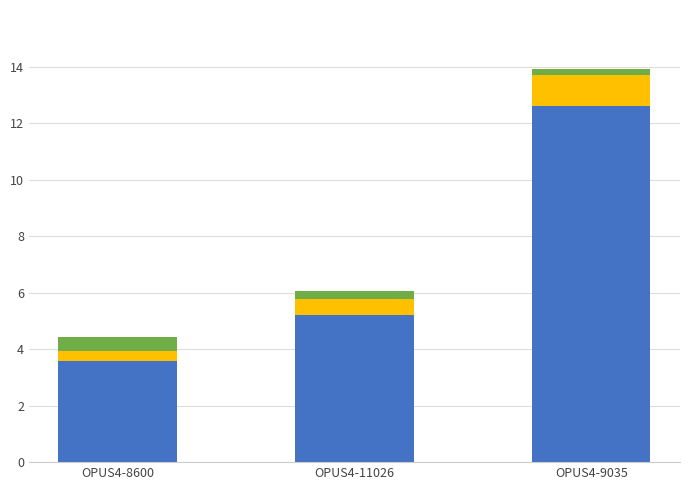

At which category is the sum across all series the highest?

OPUS4-9035